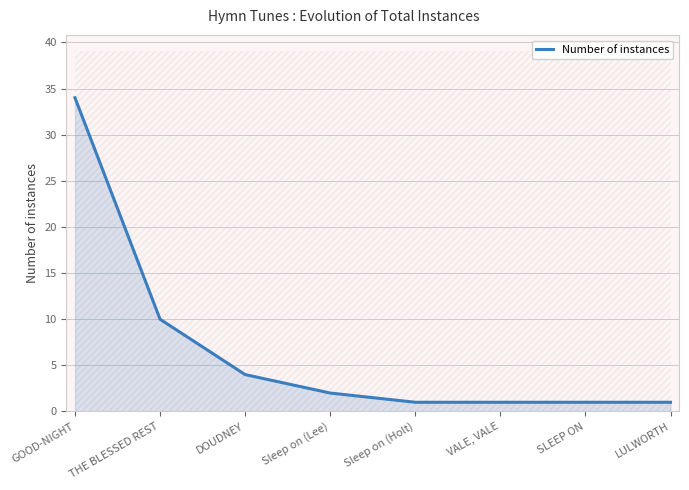

Where is the data nearest to the value 17?

THE BLESSED REST